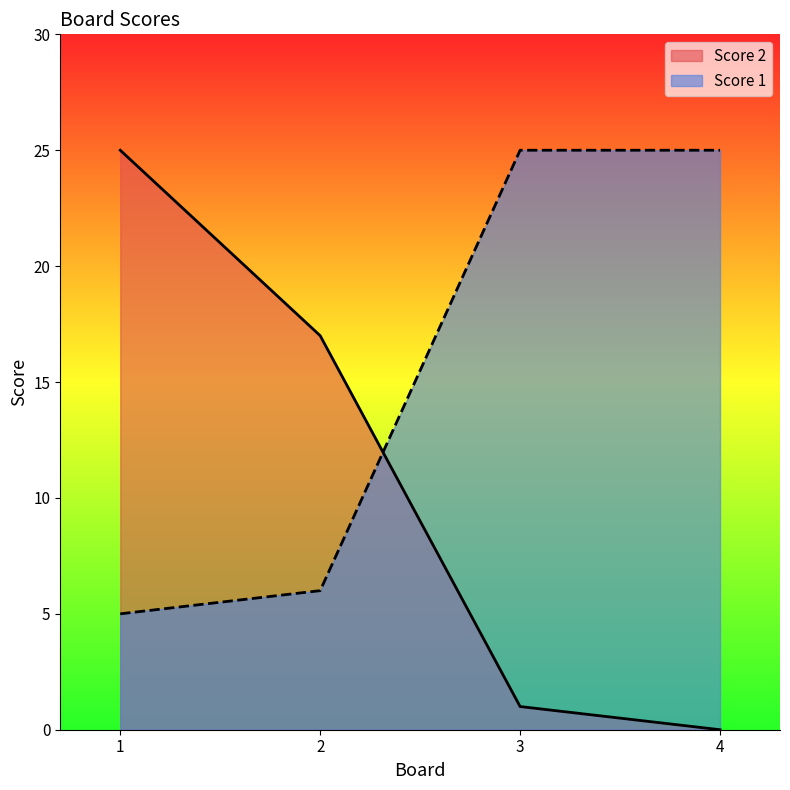

At 4, list the series in order from smallest to largest.

Score 2, Score 1